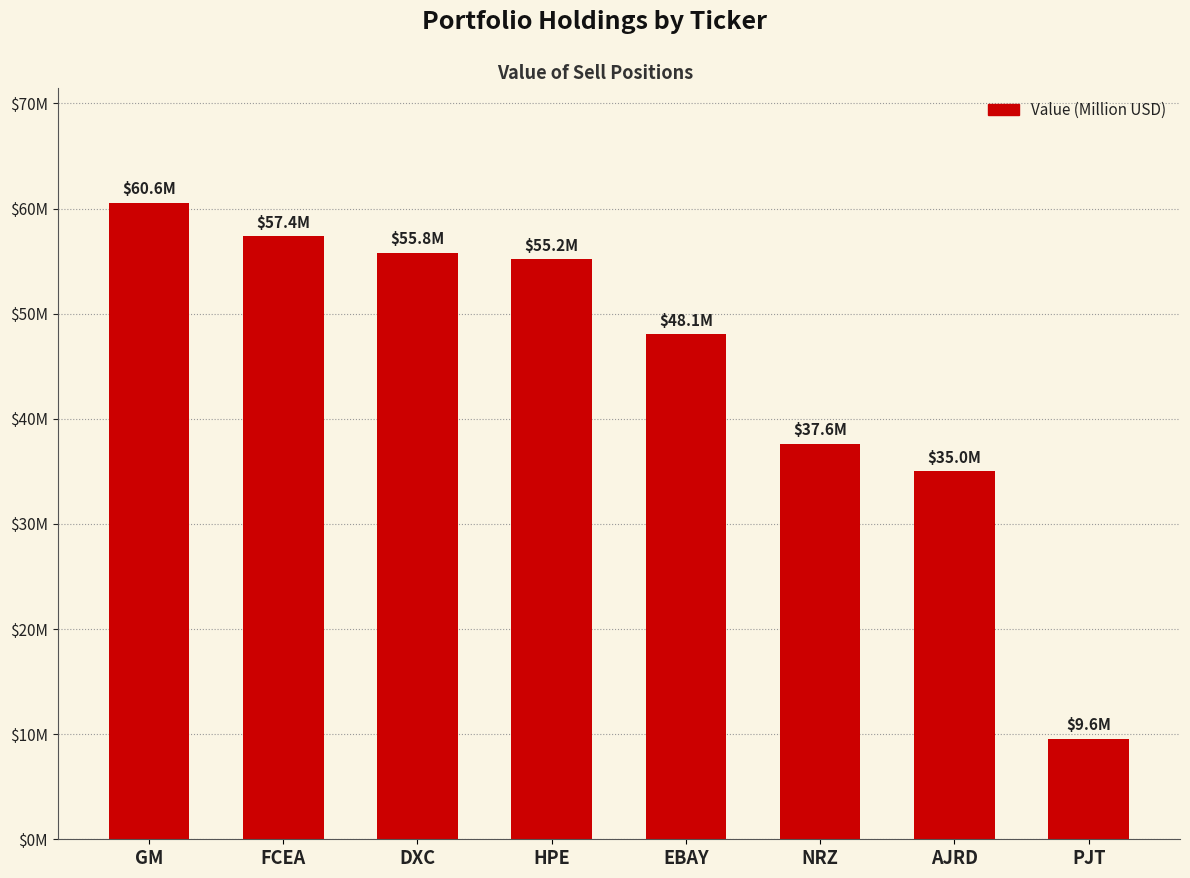

Between HPE and AJRD, which is larger?

HPE